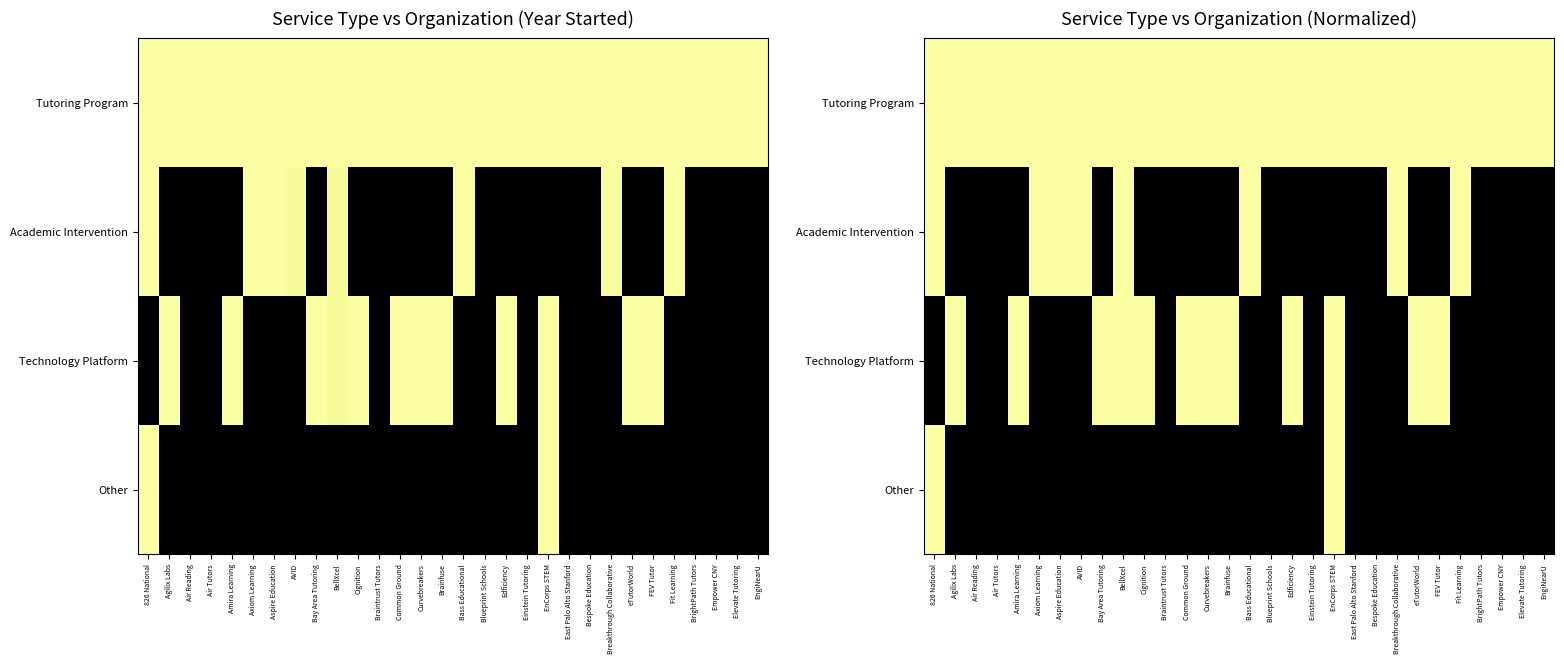

What is the sum of all Academic Intervention values?

8.0